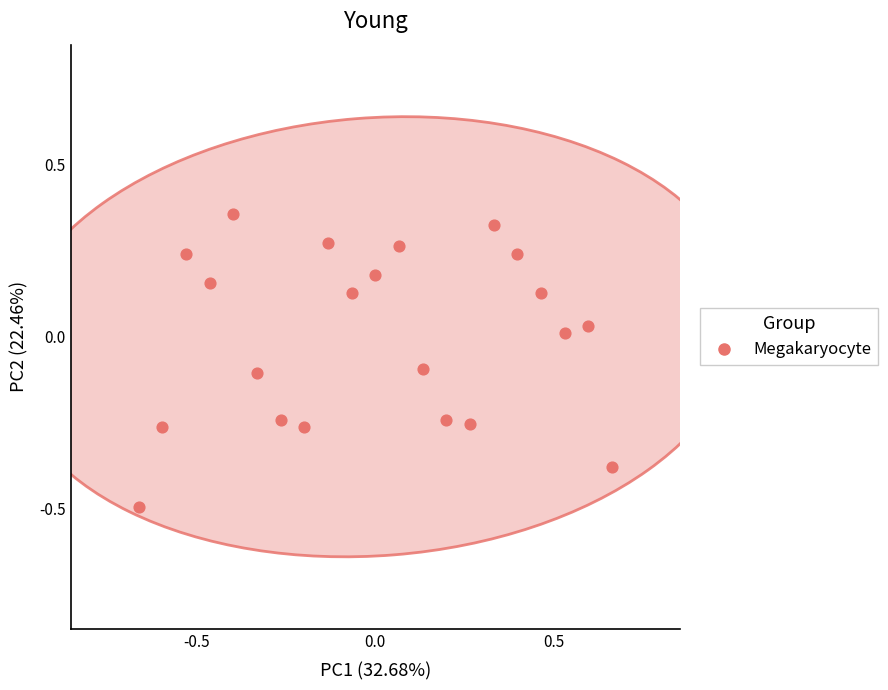

What is the range of X values (max minus min)?

1.3